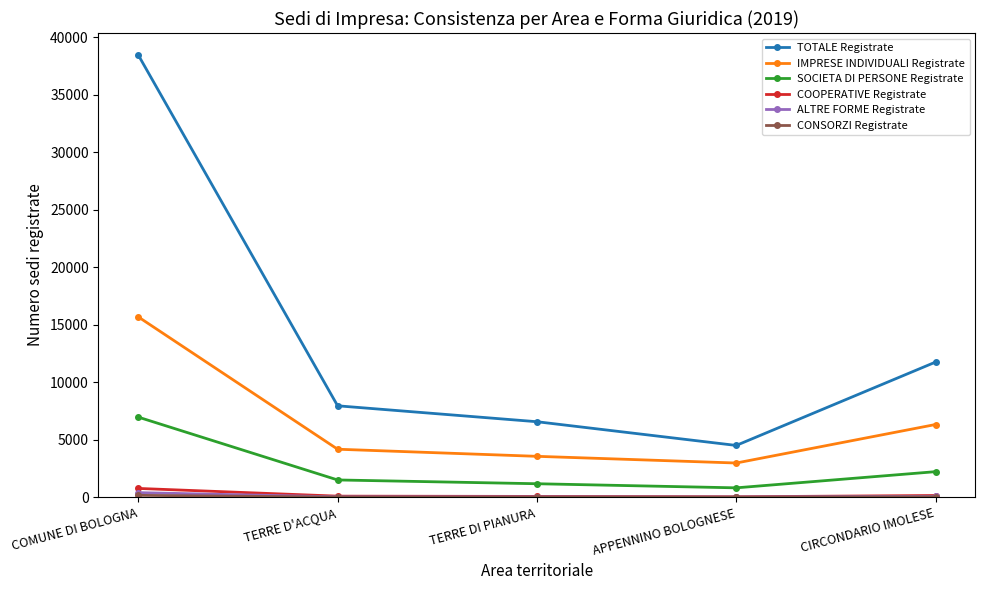

Which series changed the most between COMUNE DI BOLOGNA and APPENNINO BOLOGNESE?

TOTALE Registrate